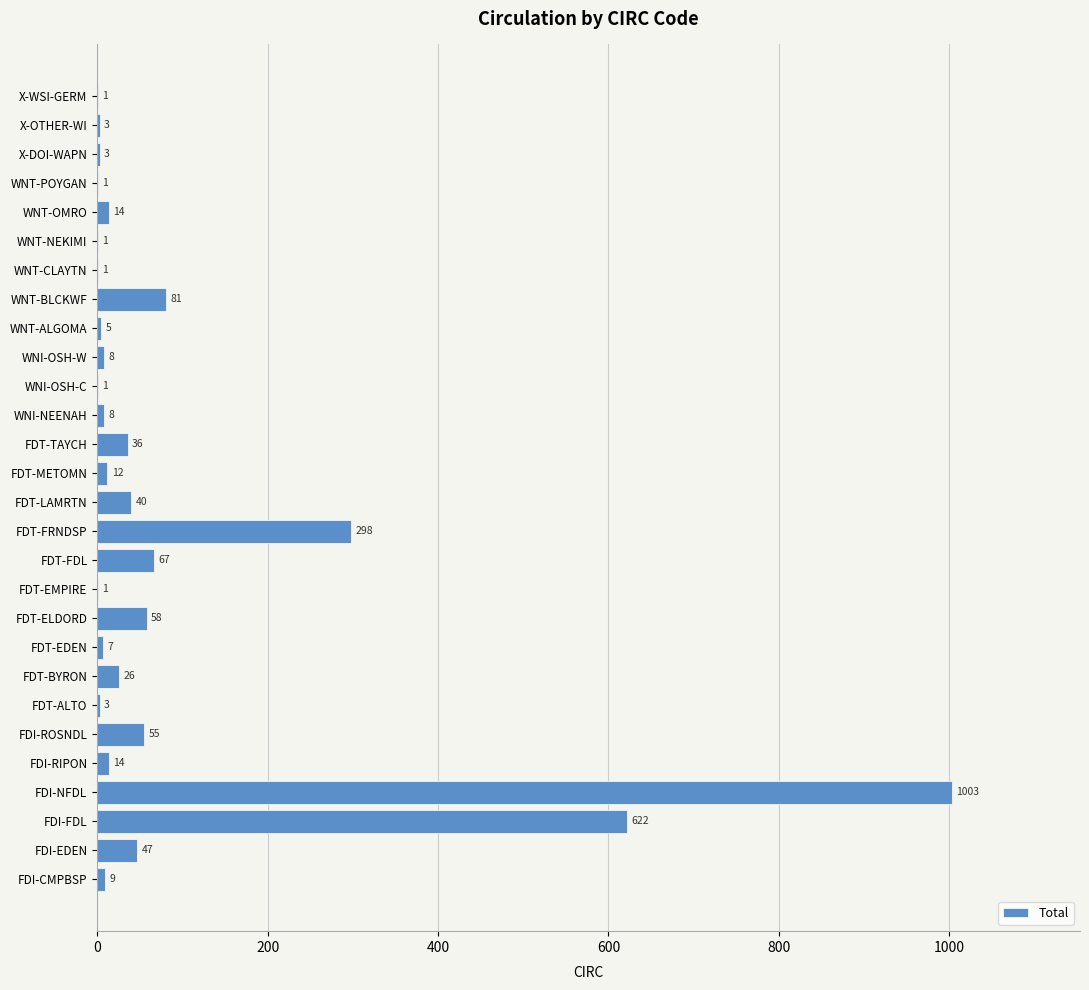

What is the maximum value shown in the chart?

1003